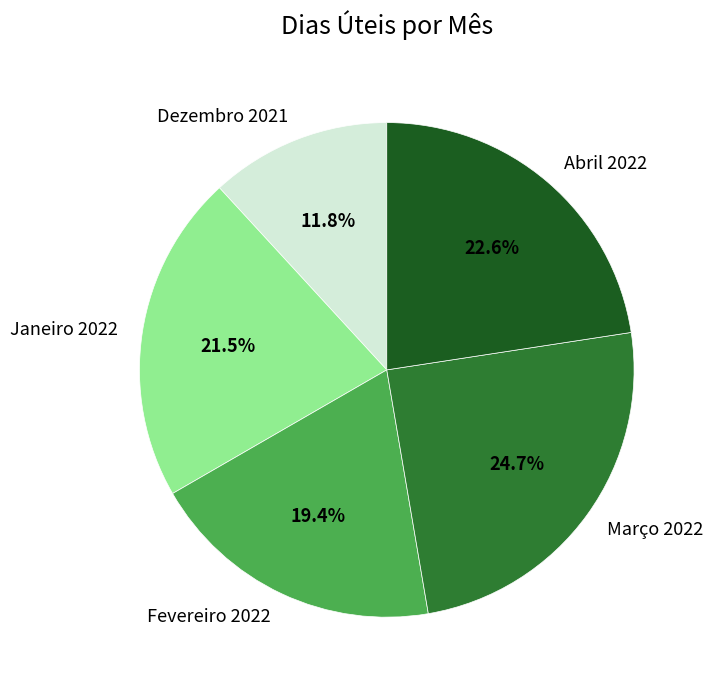

What percentage is the Fevereiro 2022 slice, to the nearest percent?

19%